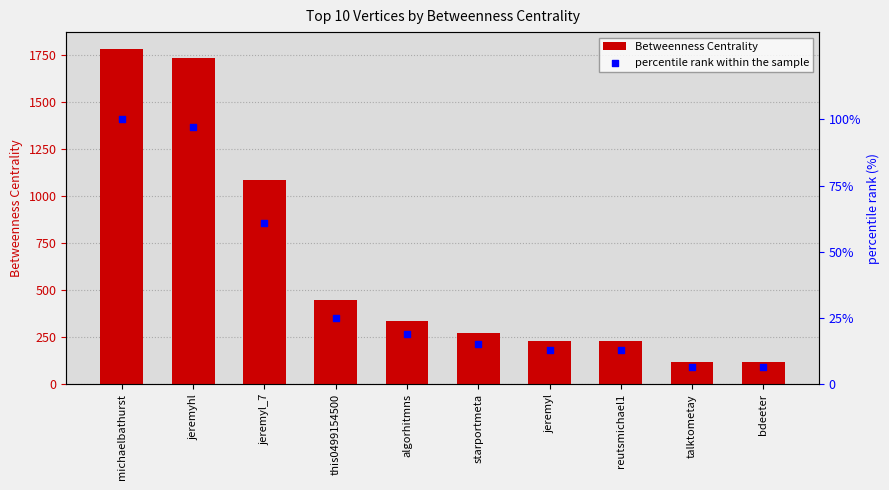

What is the total value across all series at jeremyl?

245.0